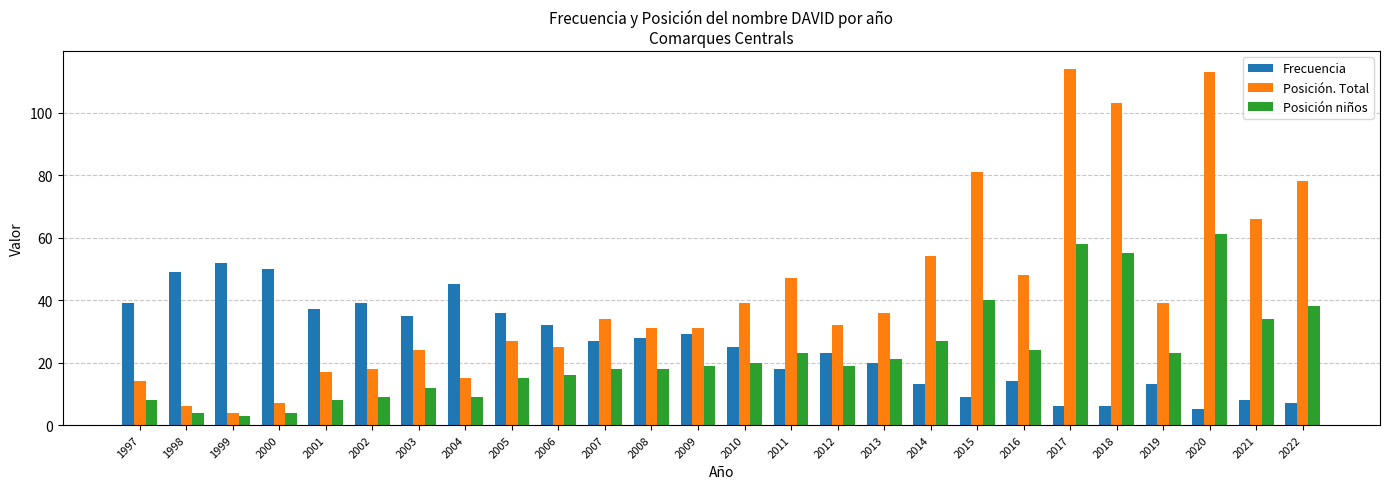

What is the greatest value displayed?

114